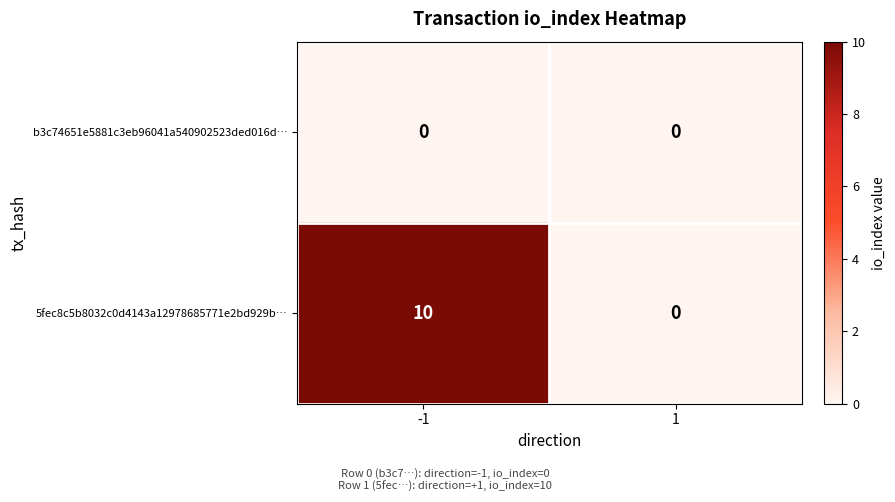

Rank the series by their average value, from lowest to highest.

b3c74651e5881c3eb96041a540902523ded016d…, 5fec8c5b8032c0d4143a12978685771e2bd929b…